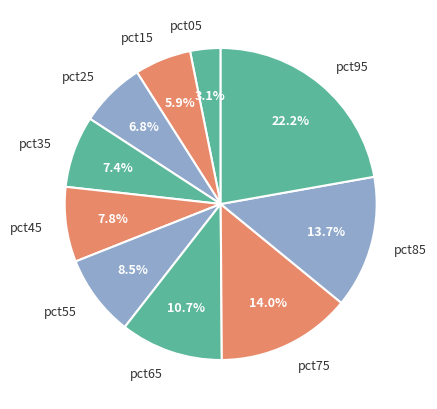

Between pct55 and pct05, which is larger?

pct55